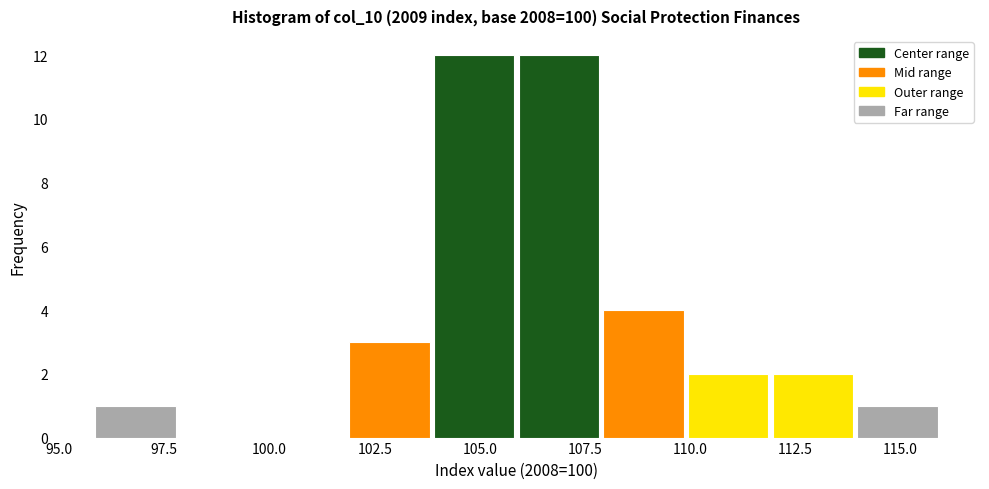

Reading left to right, list every bar in this chart as the range it spans on the x-axis followed by its height. Neither the bar edges nor the heights are printed on the chart, so give them approximately, as read against the axes.

96 to 98: 1
98 to 100: 0
100 to 102: 0
102 to 104: 3
104 to 106: 12
106 to 108: 12
108 to 110: 4
110 to 112: 2
112 to 114: 2
114 to 116: 1